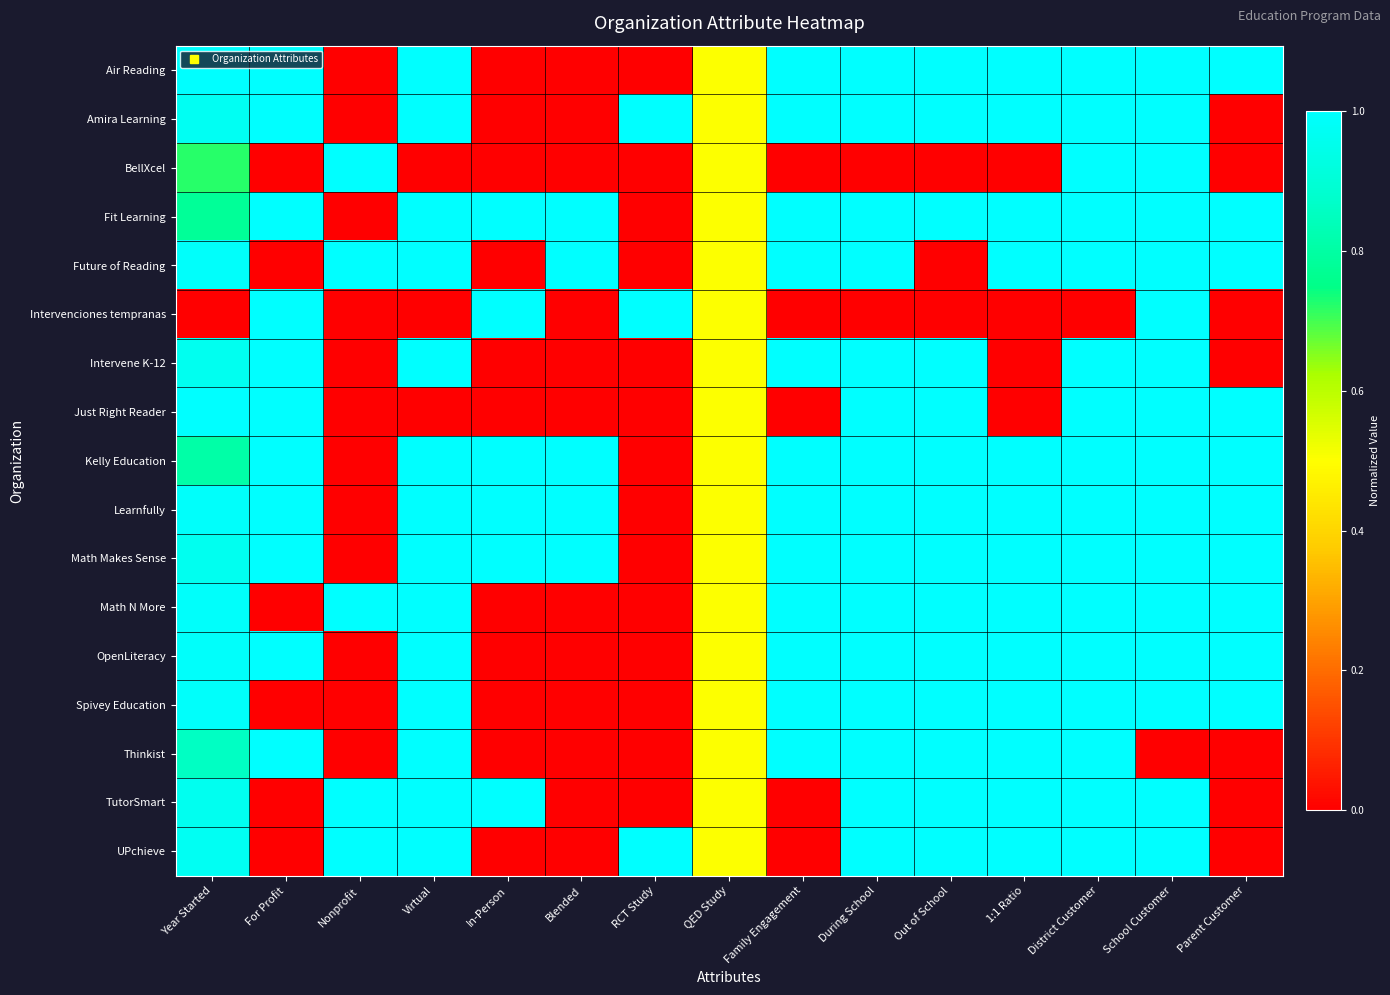

Which has a higher value, Virtual or Family Engagement?

Virtual